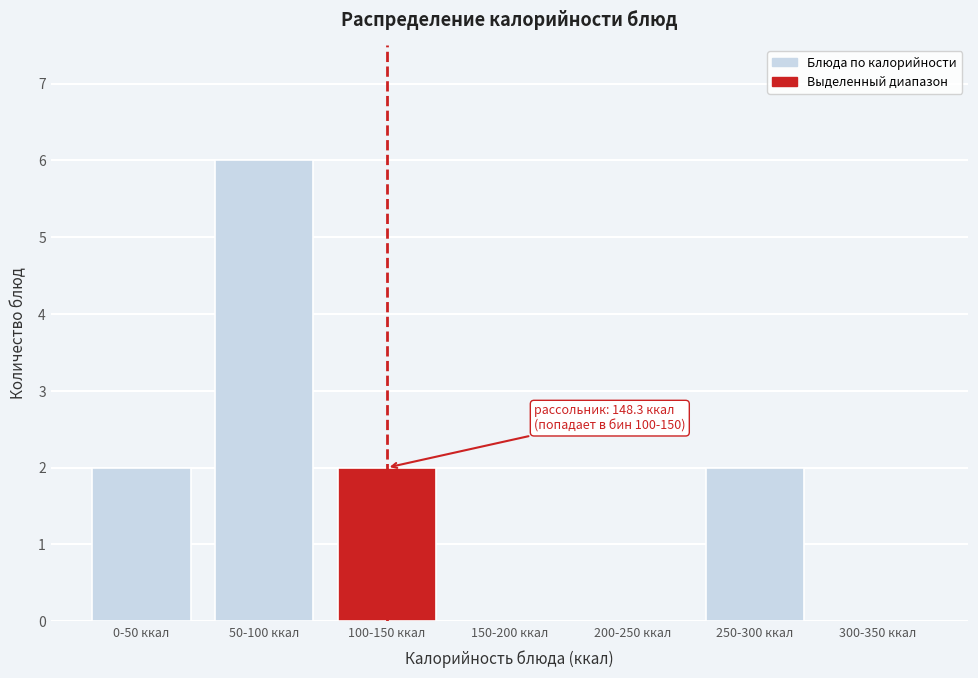

Reading right to left, transcribe all the data shown in this chart.

300-350 ккал=0	250-300 ккал=2	200-250 ккал=0	150-200 ккал=0	100-150 ккал=2	50-100 ккал=6	0-50 ккал=2